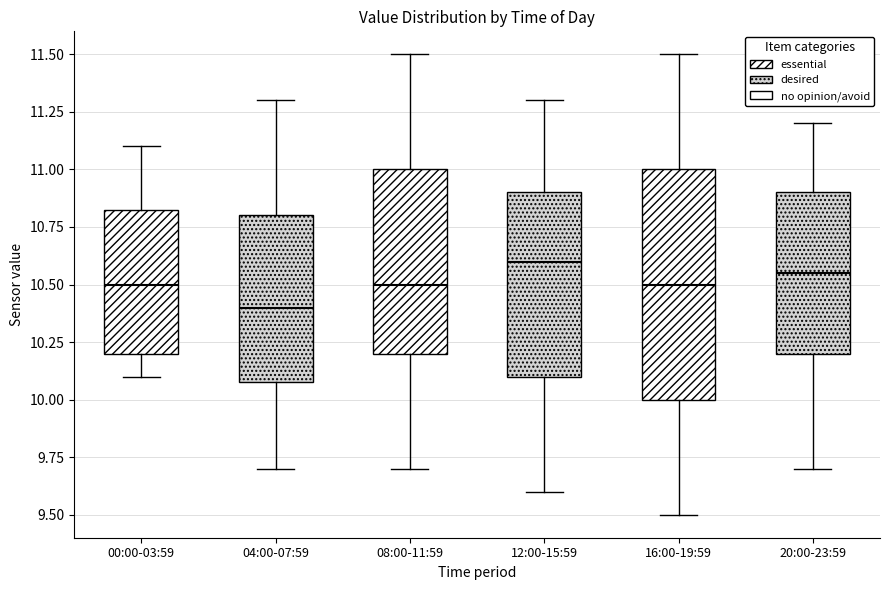

Reading left to right, transcribe this box plot: for each box, give where its median line is, the range the box spans, and where its two whiskers end, as read against the y-axis. The values are not printed on the chart, so give them approximately, as read against the axis.

00:00-03:59: median 10.50, box 10.20 to 10.85, whiskers 10.10 to 11.10
04:00-07:59: median 10.40, box 10.10 to 10.80, whiskers 9.70 to 11.30
08:00-11:59: median 10.50, box 10.20 to 11.00, whiskers 9.70 to 11.50
12:00-15:59: median 10.60, box 10.10 to 10.90, whiskers 9.60 to 11.30
16:00-19:59: median 10.50, box 10.00 to 11.00, whiskers 9.50 to 11.50
20:00-23:59: median 10.55, box 10.20 to 10.90, whiskers 9.70 to 11.20